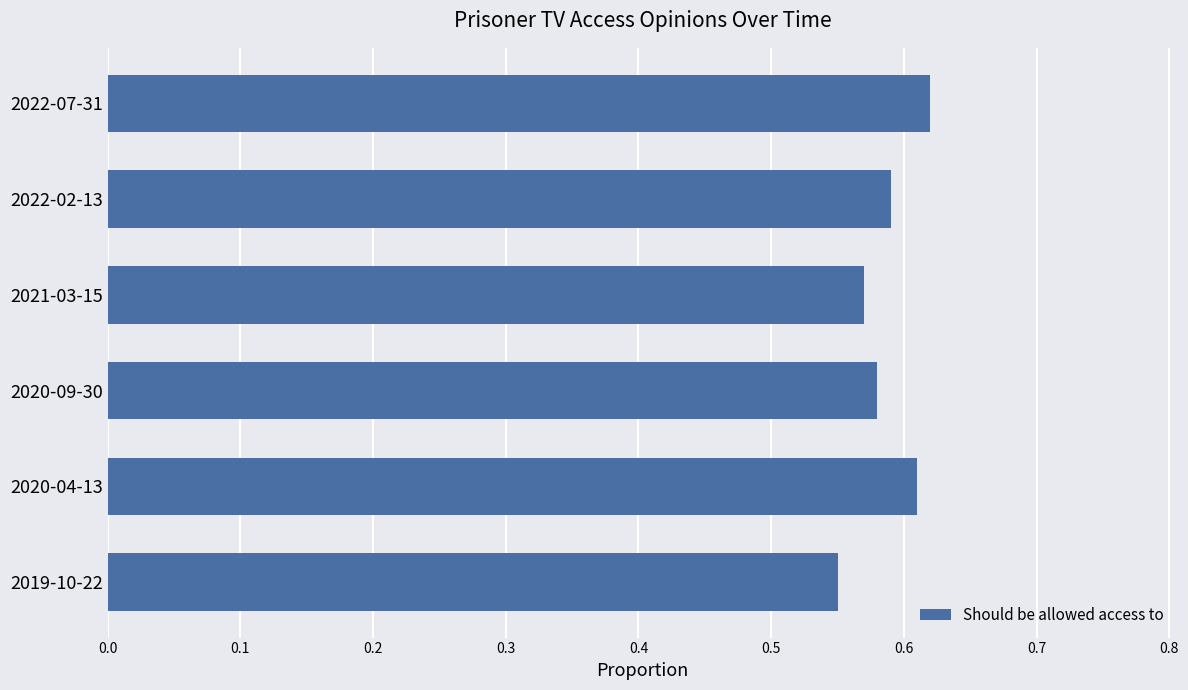

Rank the categories by value from highest to lowest.

2022-07-31, 2020-04-13, 2022-02-13, 2020-09-30, 2021-03-15, 2019-10-22